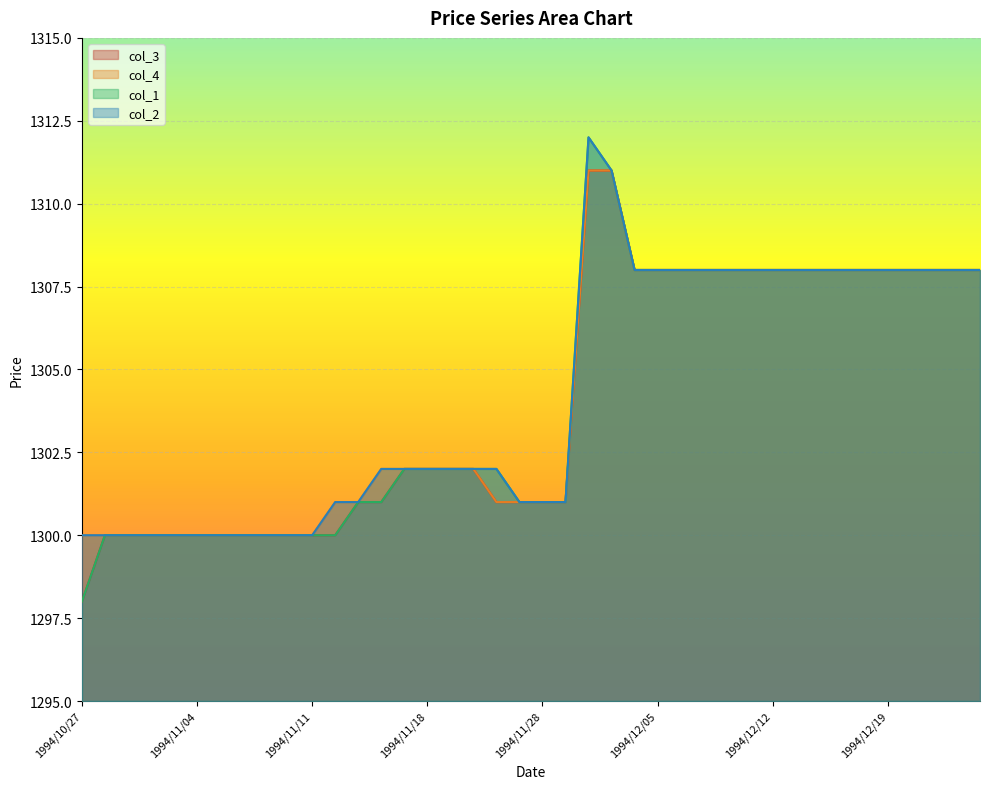

Reading right to left, what are all the values shown in this chart?

col_1: 1994/12/26=1308	1994/12/22=1308	1994/12/21=1308	1994/12/20=1308	1994/12/19=1308	1994/12/16=1308	1994/12/15=1308	1994/12/14=1308	1994/12/13=1308	1994/12/12=1308	1994/12/09=1308	1994/12/08=1308	1994/12/07=1308	1994/12/06=1308	1994/12/05=1308	1994/12/02=1308	1994/12/01=1311	1994/11/30=1312	1994/11/29=1301	1994/11/28=1301	1994/11/25=1301	1994/11/24=1302	1994/11/22=1302	1994/11/21=1302	1994/11/18=1302	1994/11/17=1302	1994/11/16=1301	1994/11/15=1301	1994/11/14=1300	1994/11/11=1300	1994/11/10=1300	1994/11/09=1300	1994/11/08=1300	1994/11/07=1300	1994/11/04=1300	1994/11/02=1300	1994/11/01=1300	1994/10/31=1300	1994/10/28=1300	1994/10/27=1298
col_2: 1994/12/26=1308	1994/12/22=1308	1994/12/21=1308	1994/12/20=1308	1994/12/19=1308	1994/12/16=1308	1994/12/15=1308	1994/12/14=1308	1994/12/13=1308	1994/12/12=1308	1994/12/09=1308	1994/12/08=1308	1994/12/07=1308	1994/12/06=1308	1994/12/05=1308	1994/12/02=1308	1994/12/01=1311	1994/11/30=1312	1994/11/29=1301	1994/11/28=1301	1994/11/25=1301	1994/11/24=1302	1994/11/22=1302	1994/11/21=1302	1994/11/18=1302	1994/11/17=1302	1994/11/16=1302	1994/11/15=1301	1994/11/14=1301	1994/11/11=1300	1994/11/10=1300	1994/11/09=1300	1994/11/08=1300	1994/11/07=1300	1994/11/04=1300	1994/11/02=1300	1994/11/01=1300	1994/10/31=1300	1994/10/28=1300	1994/10/27=1300
col_3: 1994/12/26=1308	1994/12/22=1308	1994/12/21=1308	1994/12/20=1308	1994/12/19=1308	1994/12/16=1308	1994/12/15=1308	1994/12/14=1308	1994/12/13=1308	1994/12/12=1308	1994/12/09=1308	1994/12/08=1308	1994/12/07=1308	1994/12/06=1308	1994/12/05=1308	1994/12/02=1308	1994/12/01=1311	1994/11/30=1311	1994/11/29=1301	1994/11/28=1301	1994/11/25=1301	1994/11/24=1301	1994/11/22=1302	1994/11/21=1302	1994/11/18=1302	1994/11/17=1302	1994/11/16=1301	1994/11/15=1301	1994/11/14=1300	1994/11/11=1300	1994/11/10=1300	1994/11/09=1300	1994/11/08=1300	1994/11/07=1300	1994/11/04=1300	1994/11/02=1300	1994/11/01=1300	1994/10/31=1300	1994/10/28=1300	1994/10/27=1298
col_4: 1994/12/26=1308	1994/12/22=1308	1994/12/21=1308	1994/12/20=1308	1994/12/19=1308	1994/12/16=1308	1994/12/15=1308	1994/12/14=1308	1994/12/13=1308	1994/12/12=1308	1994/12/09=1308	1994/12/08=1308	1994/12/07=1308	1994/12/06=1308	1994/12/05=1308	1994/12/02=1308	1994/12/01=1311	1994/11/30=1311	1994/11/29=1301	1994/11/28=1301	1994/11/25=1301	1994/11/24=1301	1994/11/22=1302	1994/11/21=1302	1994/11/18=1302	1994/11/17=1302	1994/11/16=1302	1994/11/15=1301	1994/11/14=1301	1994/11/11=1300	1994/11/10=1300	1994/11/09=1300	1994/11/08=1300	1994/11/07=1300	1994/11/04=1300	1994/11/02=1300	1994/11/01=1300	1994/10/31=1300	1994/10/28=1300	1994/10/27=1300